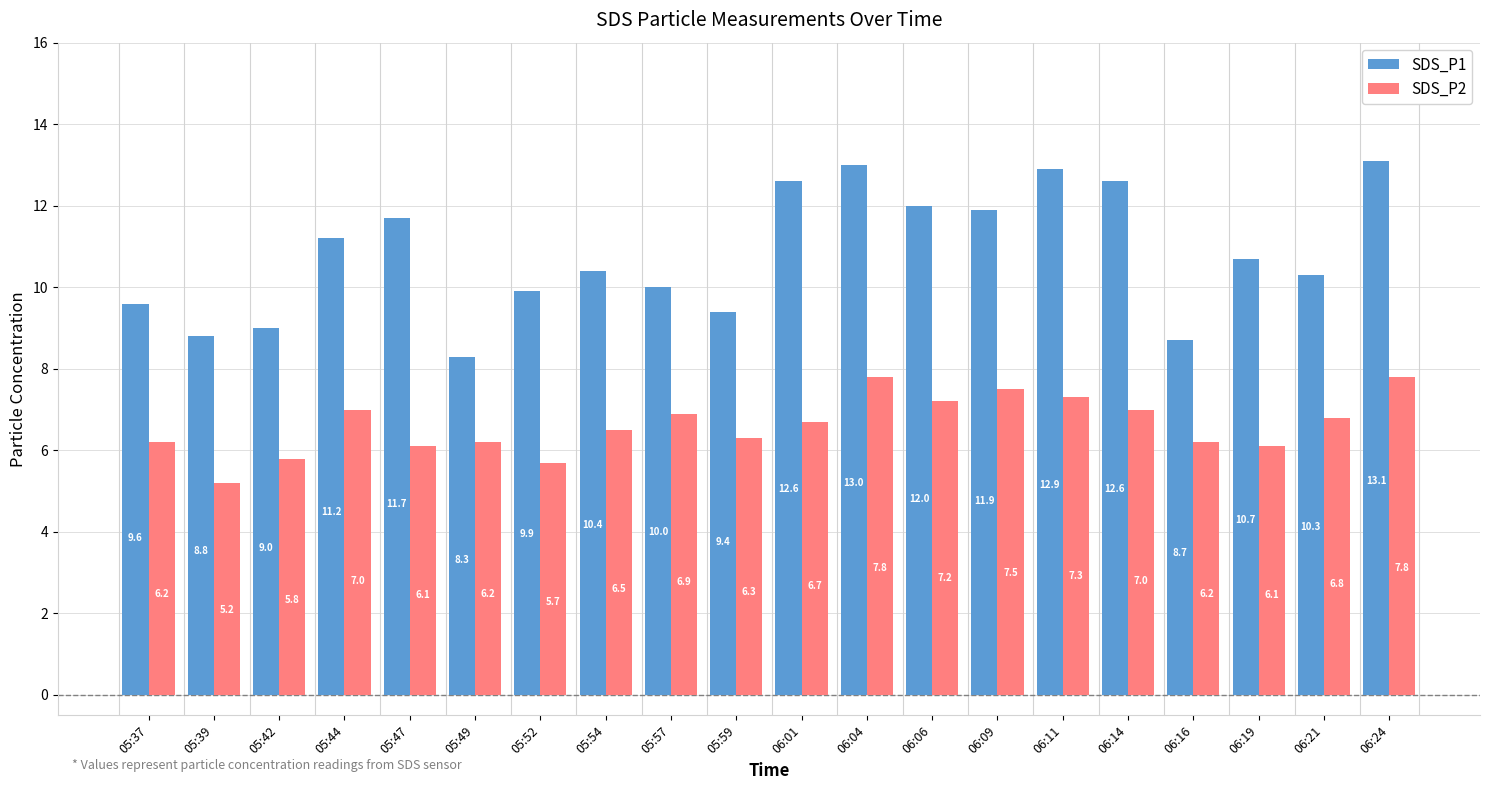

Reading left to right, list all the values displayed in this chart.

SDS_P1: 05:37=9.6	05:39=8.8	05:42=9.0	05:44=11.2	05:47=11.7	05:49=8.3	05:52=9.9	05:54=10.4	05:57=10.0	05:59=9.4	06:01=12.6	06:04=13.0	06:06=12.0	06:09=11.9	06:11=12.9	06:14=12.6	06:16=8.7	06:19=10.7	06:21=10.3	06:24=13.1
SDS_P2: 05:37=6.2	05:39=5.2	05:42=5.8	05:44=7.0	05:47=6.1	05:49=6.2	05:52=5.7	05:54=6.5	05:57=6.9	05:59=6.3	06:01=6.7	06:04=7.8	06:06=7.2	06:09=7.5	06:11=7.3	06:14=7.0	06:16=6.2	06:19=6.1	06:21=6.8	06:24=7.8